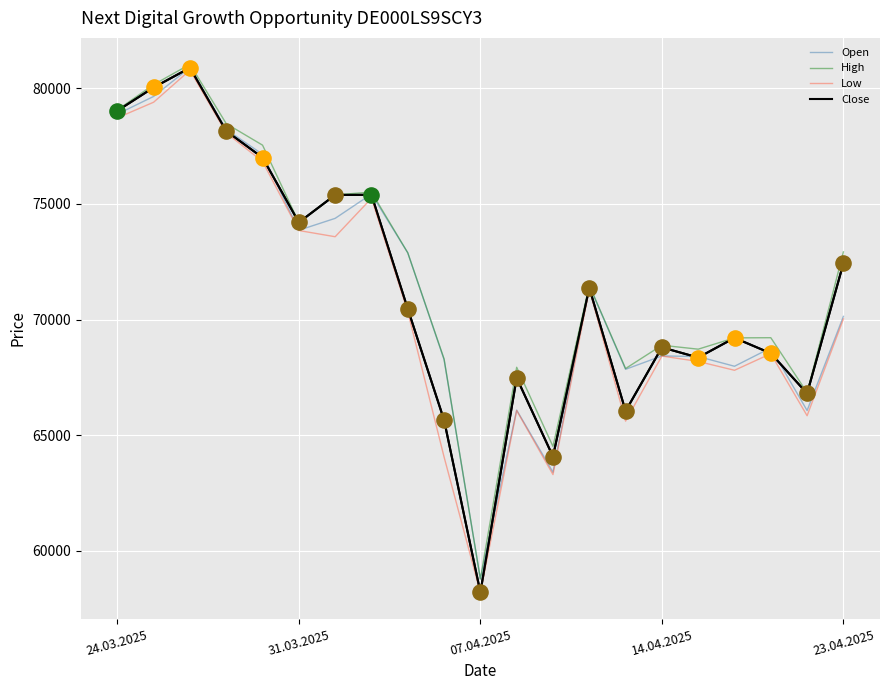

At how many categories does at least one series exceed 61096?

20